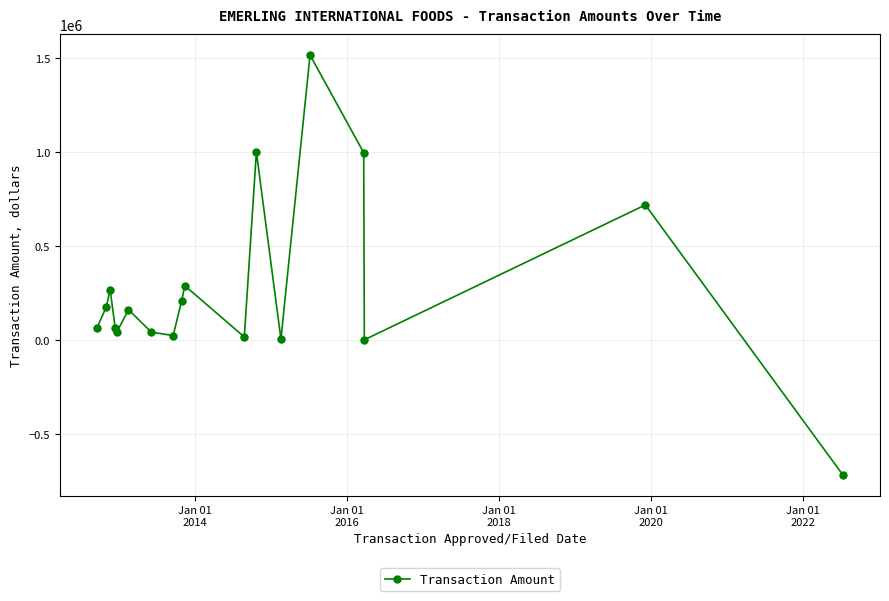

What is the difference between the maximum and minimum values?

2233992.2